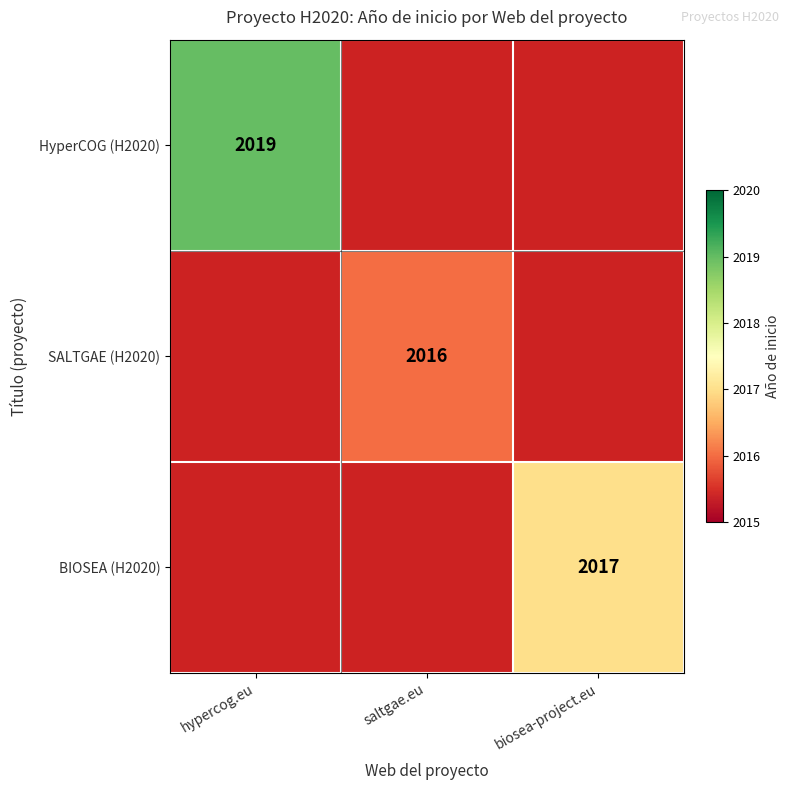

True or false: BIOSEA (H2020) has a value of 2017 at biosea-project.eu.

True